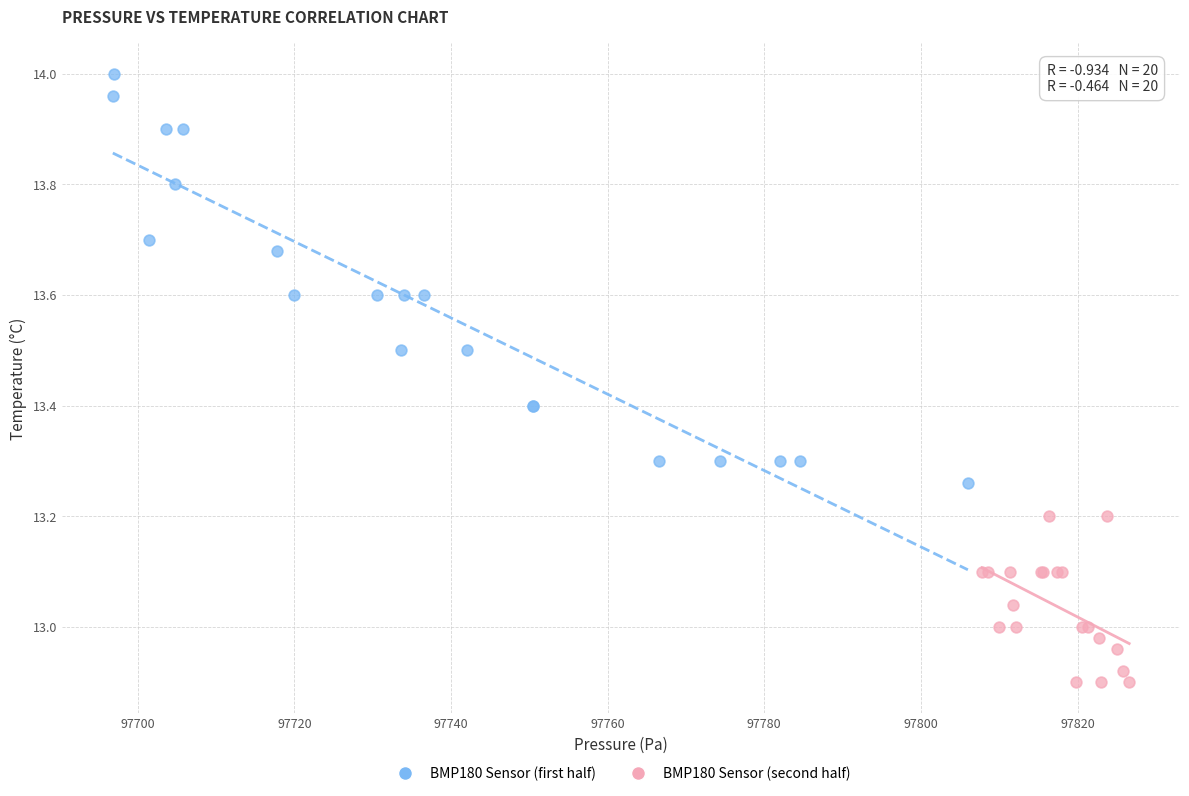

Which series reaches the maximum Y coordinate?

BMP180 Sensor (first half)